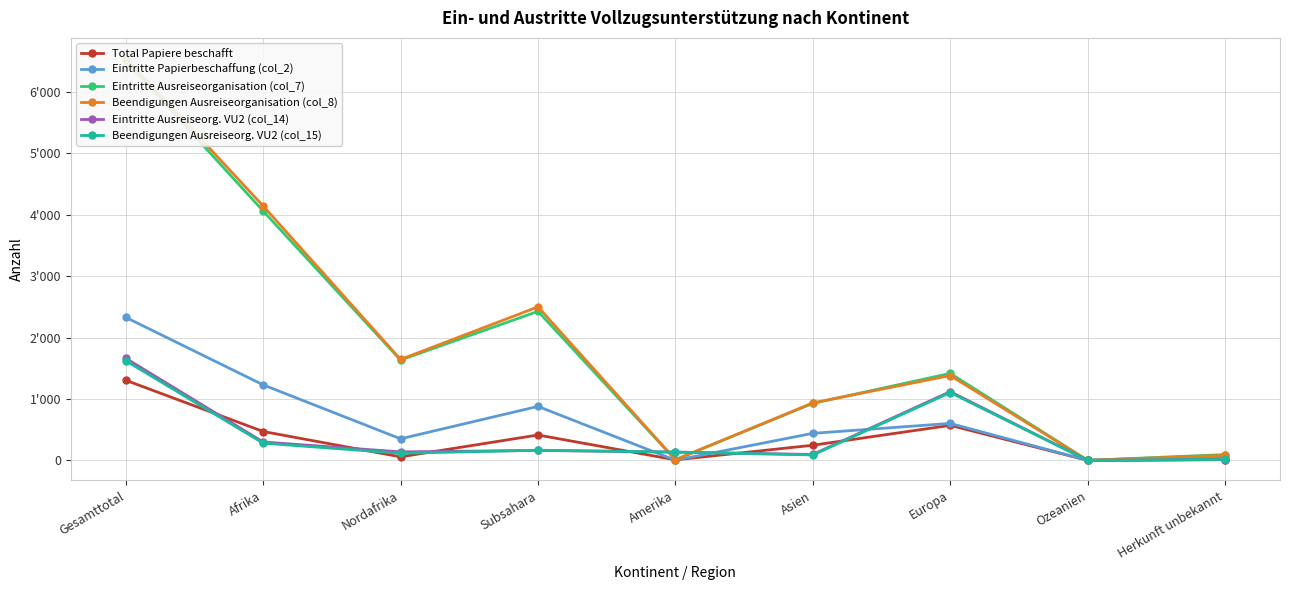

Where do Eintritte Ausreiseorganisation (col_7) and Beendigungen Ausreiseorg. VU2 (col_15) first cross each other?

Subsahara and Amerika